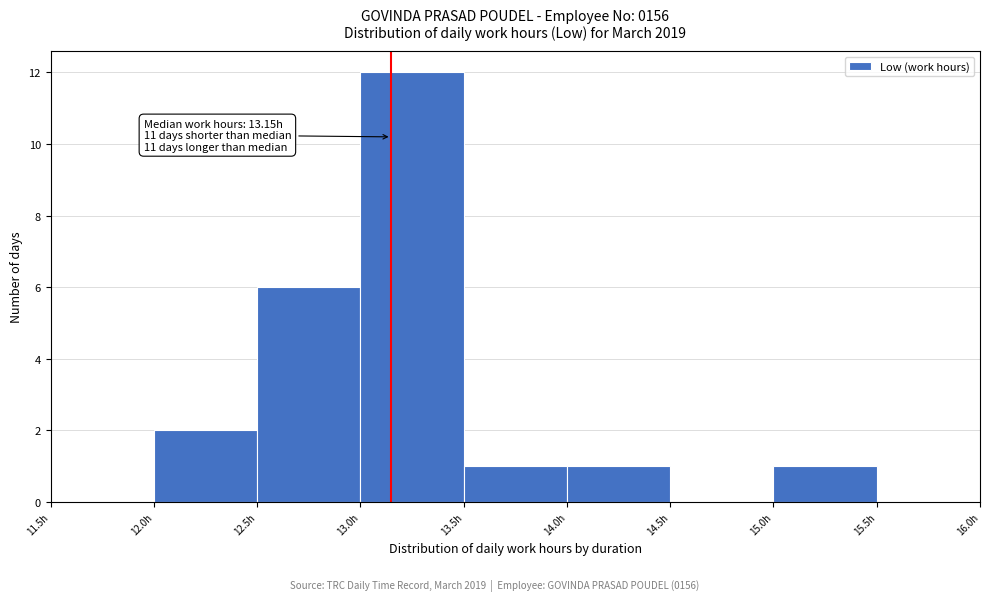

Which range on the x-axis has the tallest bar?

13.0 to 13.5